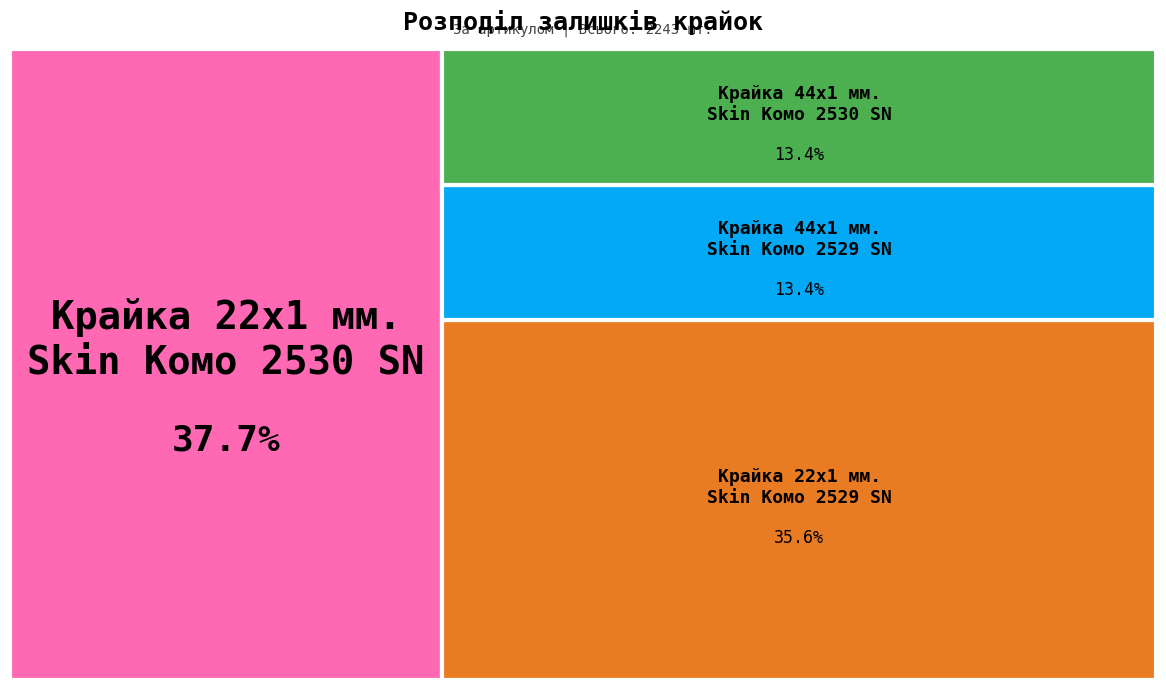

To the nearest percent, what is the combined percentage of Крайка 44x1 мм. Skin Комо 2529 SN and Крайка 22x1 мм. Skin Комо 2529 SN?

49%